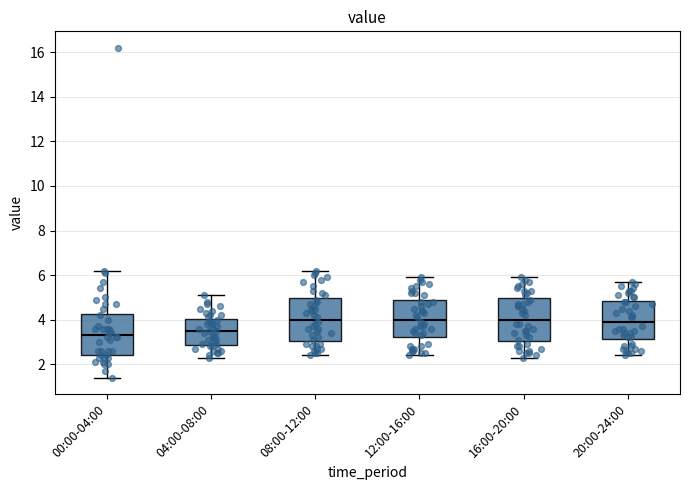

Where does the upper whisker of the box for 12:00-16:00 end on the y-axis? The values are not printed on the chart, so give them approximately, as read against the axis.

6.0